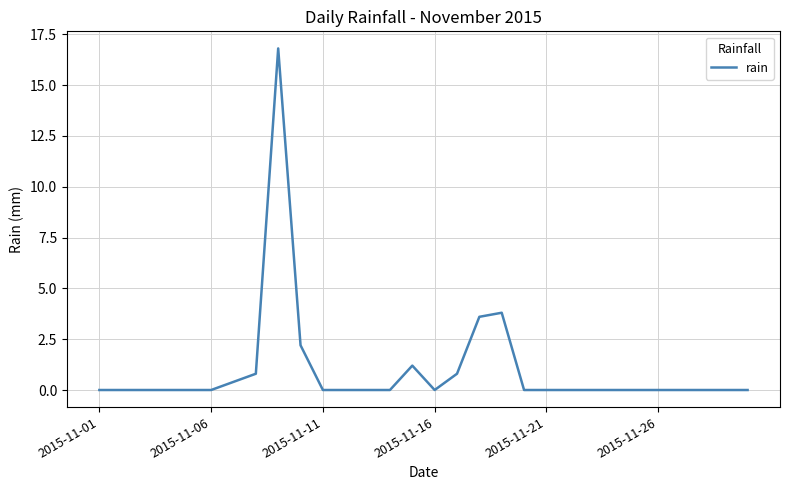

What is the maximum value shown in the chart?

16.8